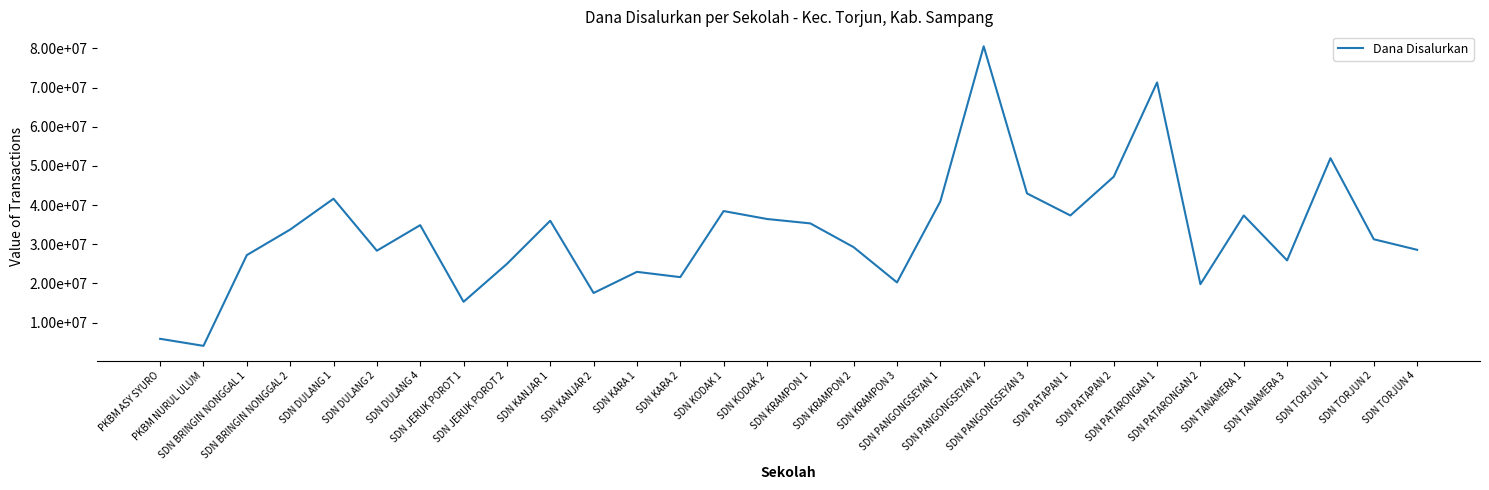

Where is the first local minimum?

PKBM NURUL ULUM